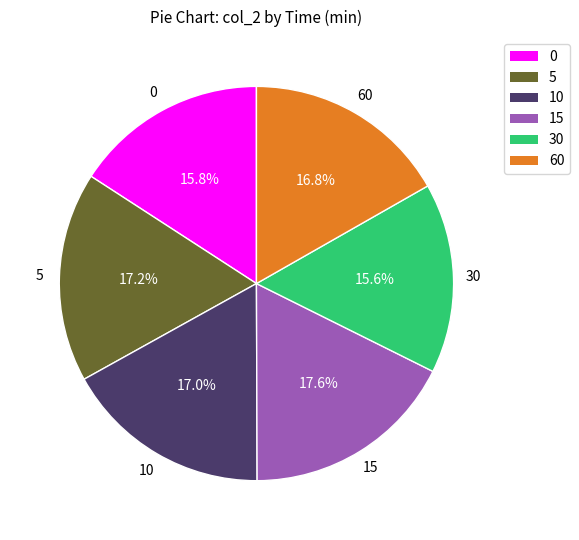

Which has a higher value, 0 or 60?

60